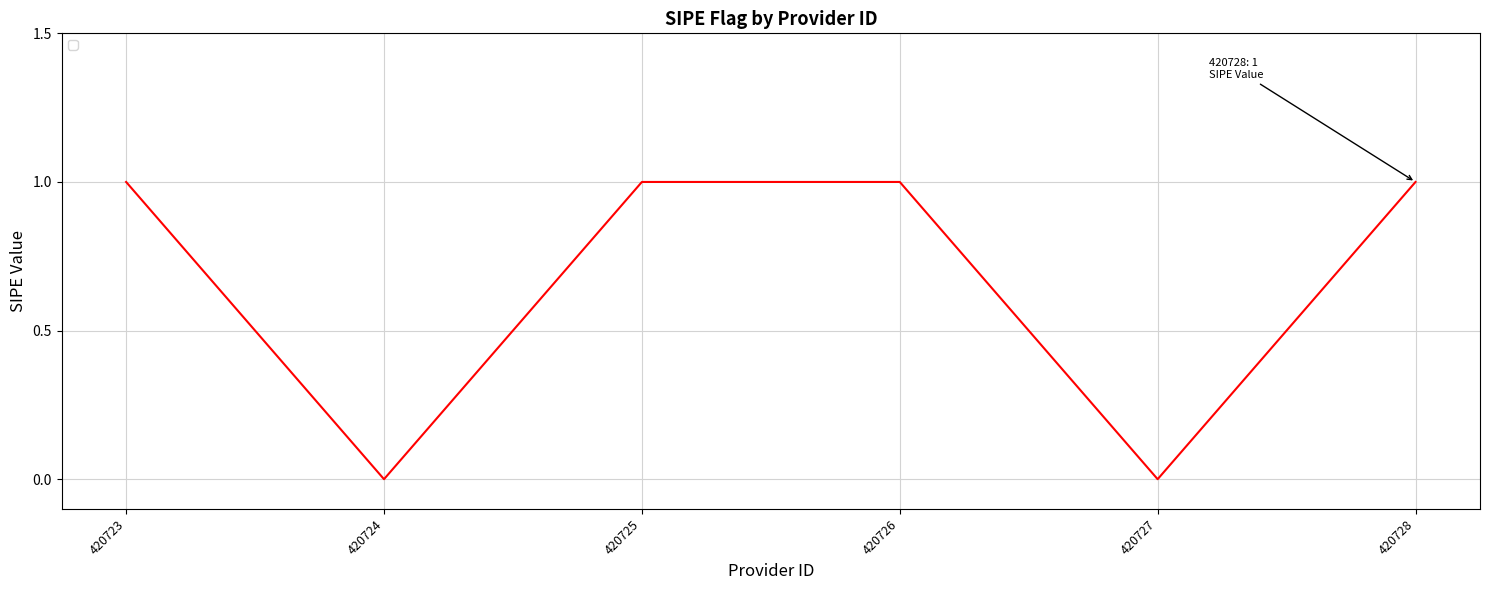

What is the difference between the maximum and minimum values?

1